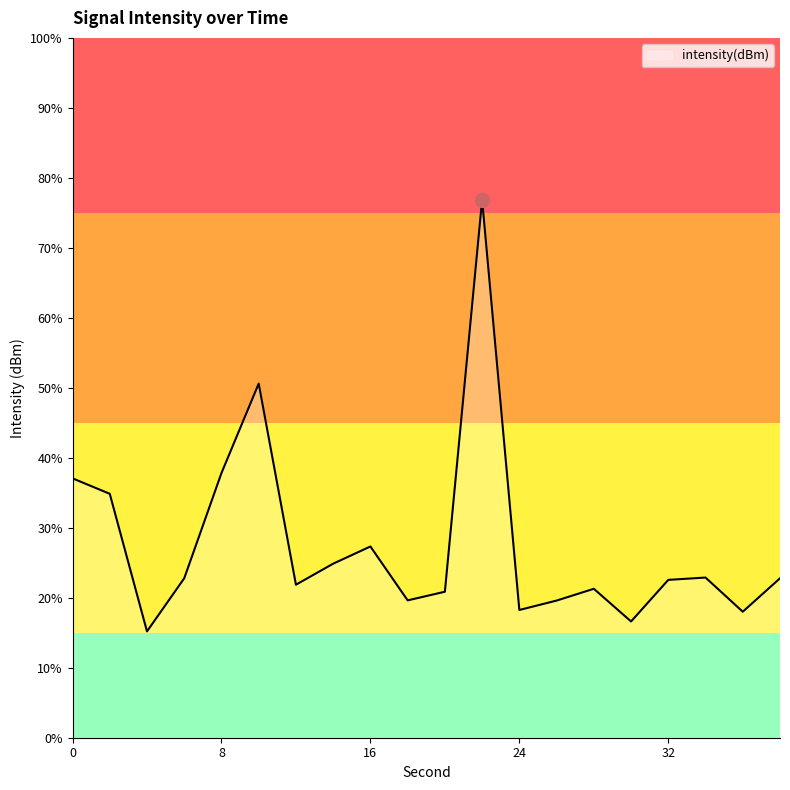

At which category does the chart reach its peak across all series?

22